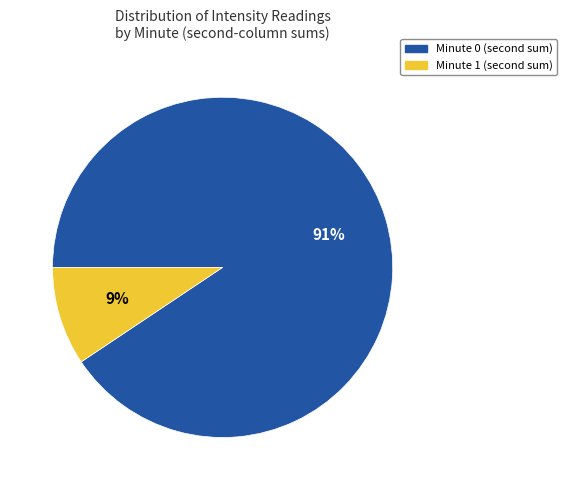

Is there a majority slice in this chart?

Yes